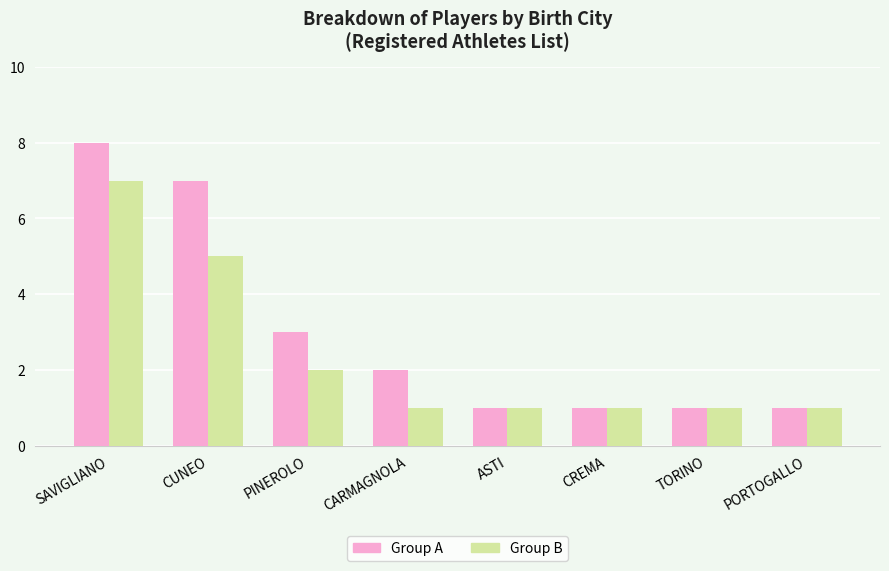

Reading left to right, transcribe all the data shown in this chart.

Group A: SAVIGLIANO=8	CUNEO=7	PINEROLO=3	CARMAGNOLA=2	ASTI=1	CREMA=1	TORINO=1	PORTOGALLO=1
Group B: SAVIGLIANO=7	CUNEO=5	PINEROLO=2	CARMAGNOLA=1	ASTI=1	CREMA=1	TORINO=1	PORTOGALLO=1